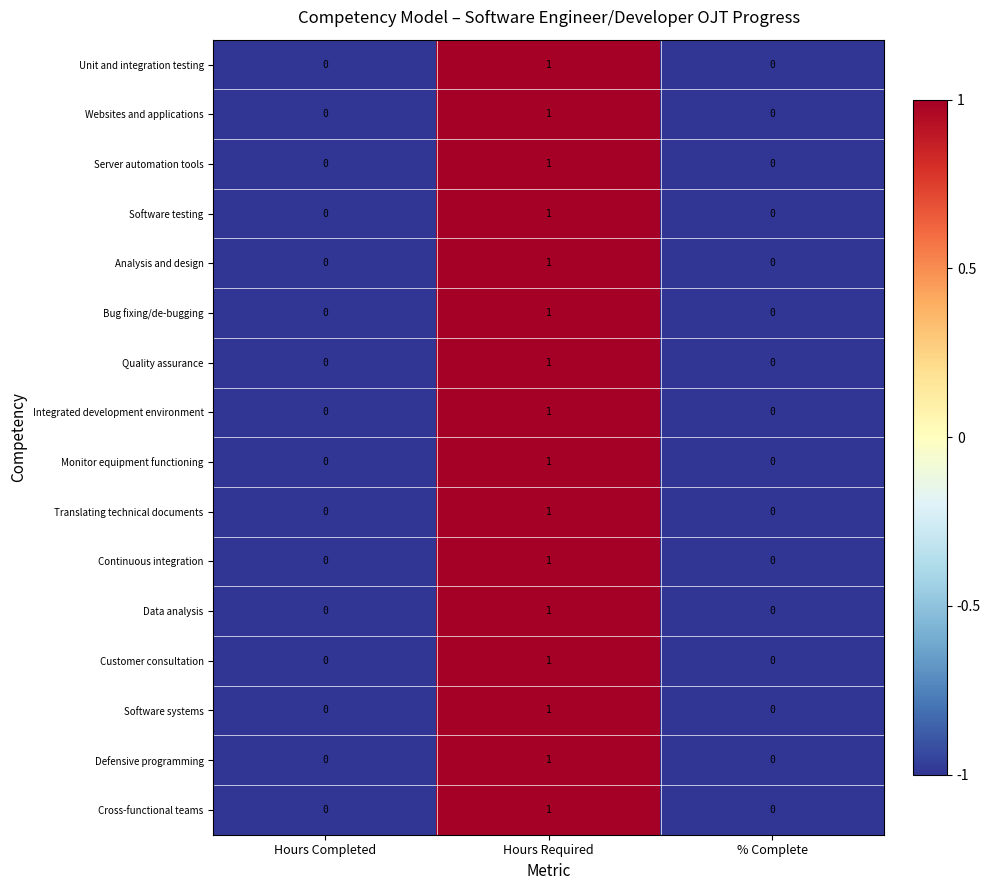

Which category has the highest value in the Cross-functional teams series?

Hours Required